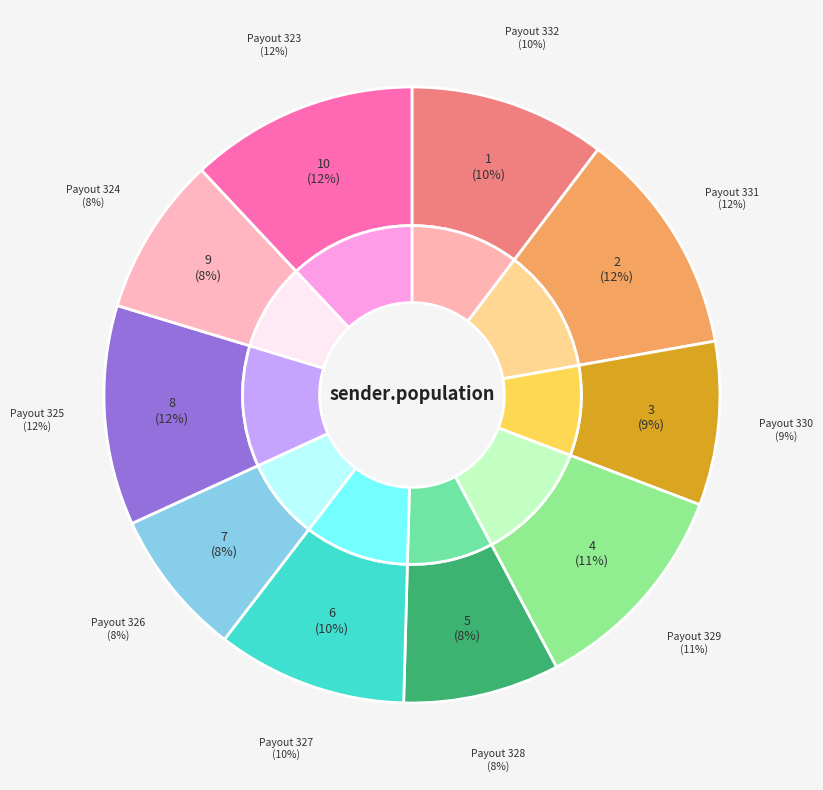

What percentage is the Payout 323 slice, to the nearest percent?

12%